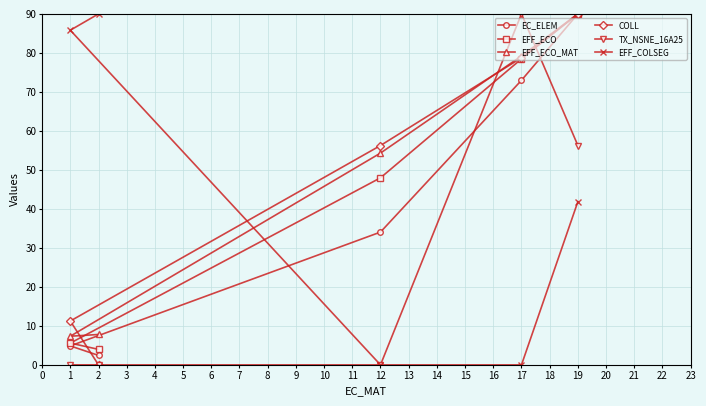

Count the number of categories in the chart.

5